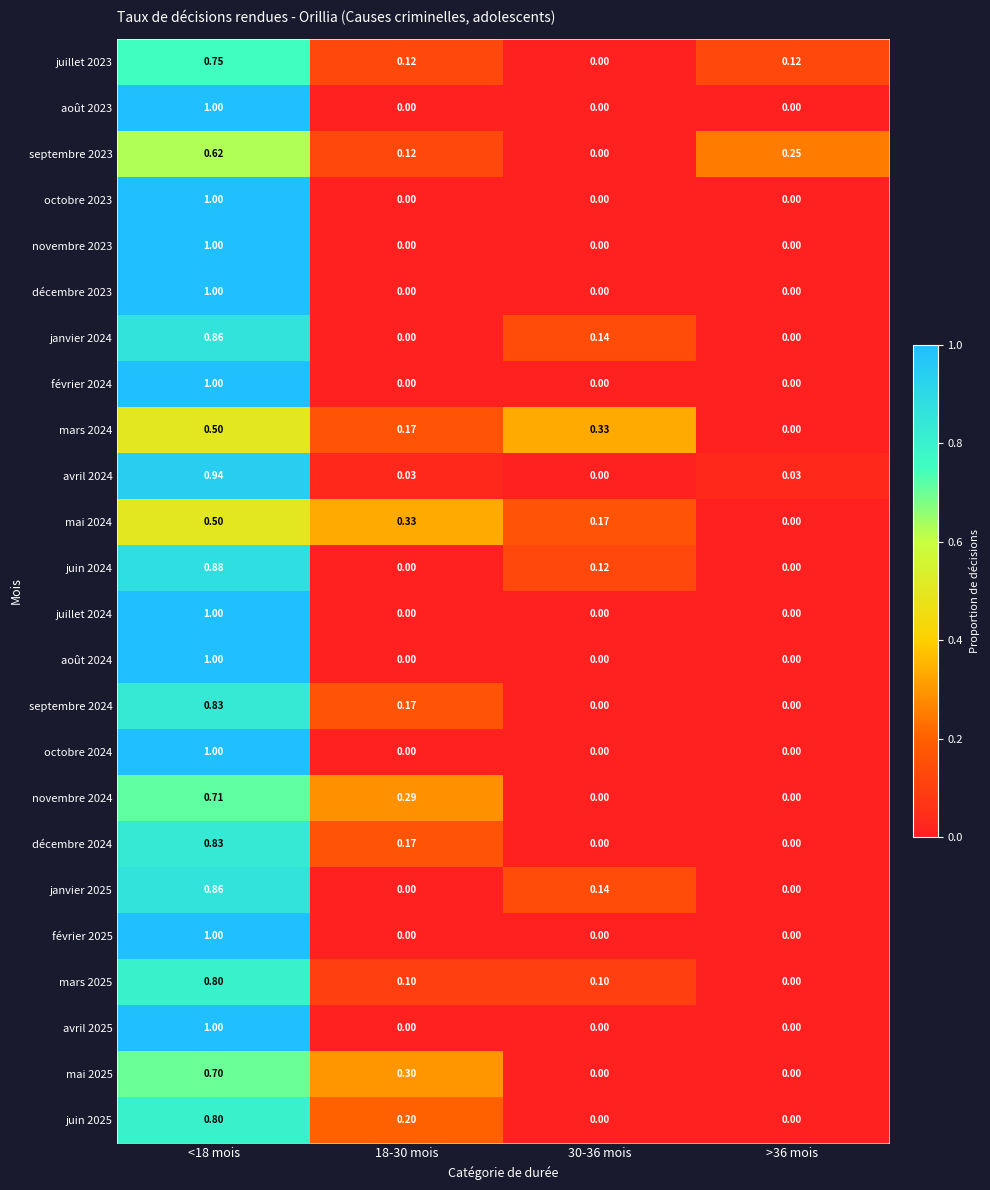

How many categories are shown in the chart?

4